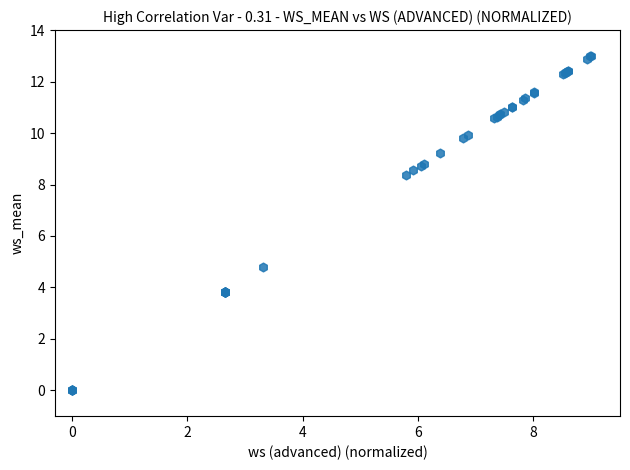

What Y value in the scatter plot is closest to 6?

4.8